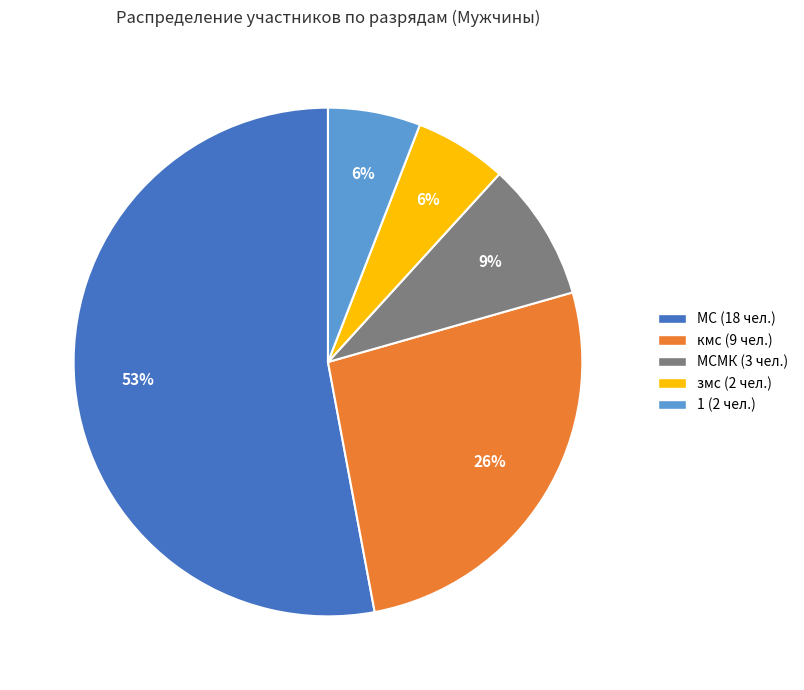

To the nearest percent, what is the difference between the largest and smallest slice percentages?

47%